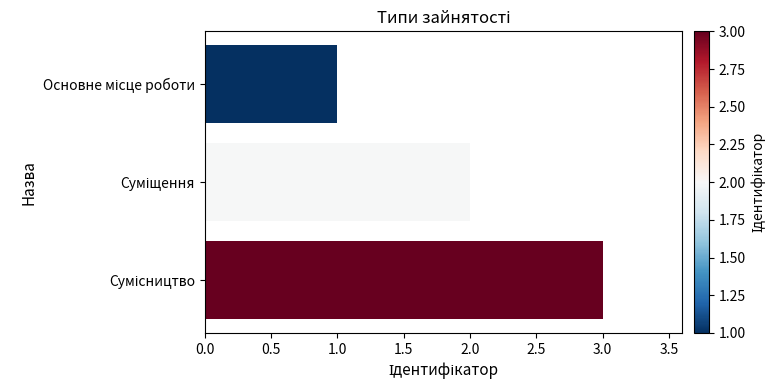

What is the sum of all values?

6